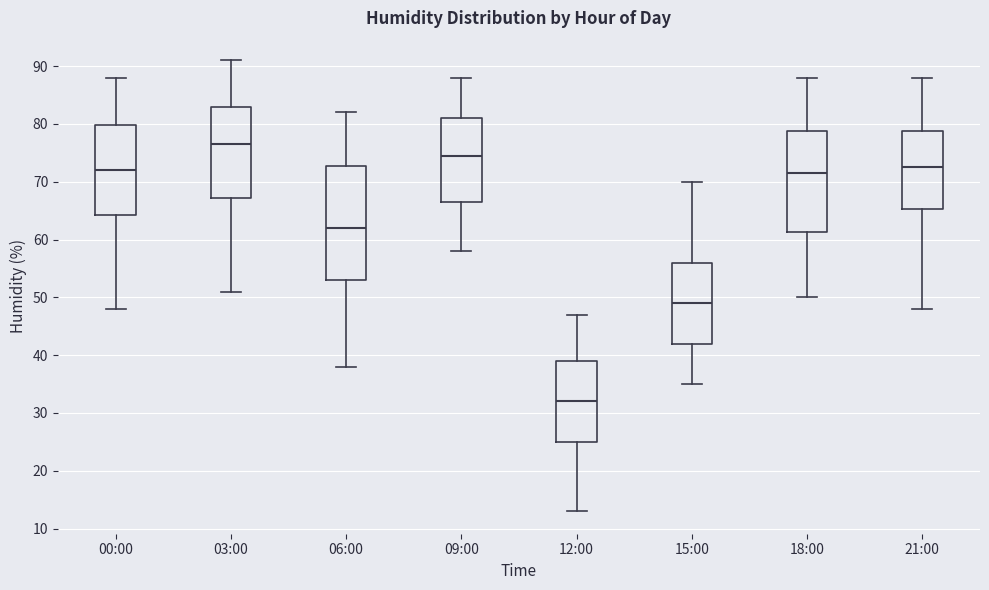

Where does the upper whisker of the box for 09:00 end on the y-axis? The values are not printed on the chart, so give them approximately, as read against the axis.

88